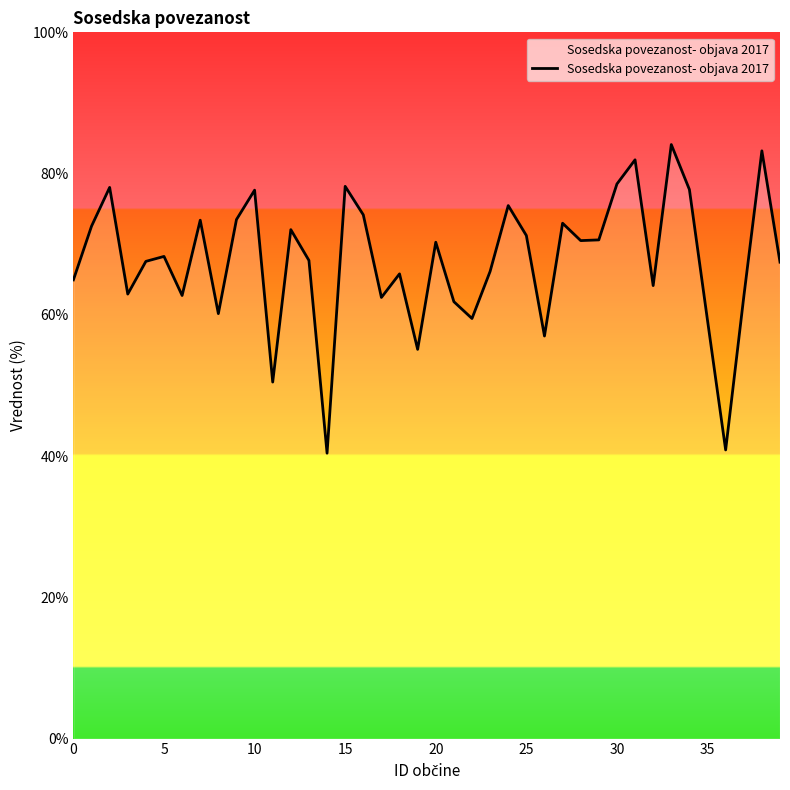

What is the difference between the maximum and minimum values?

43.7